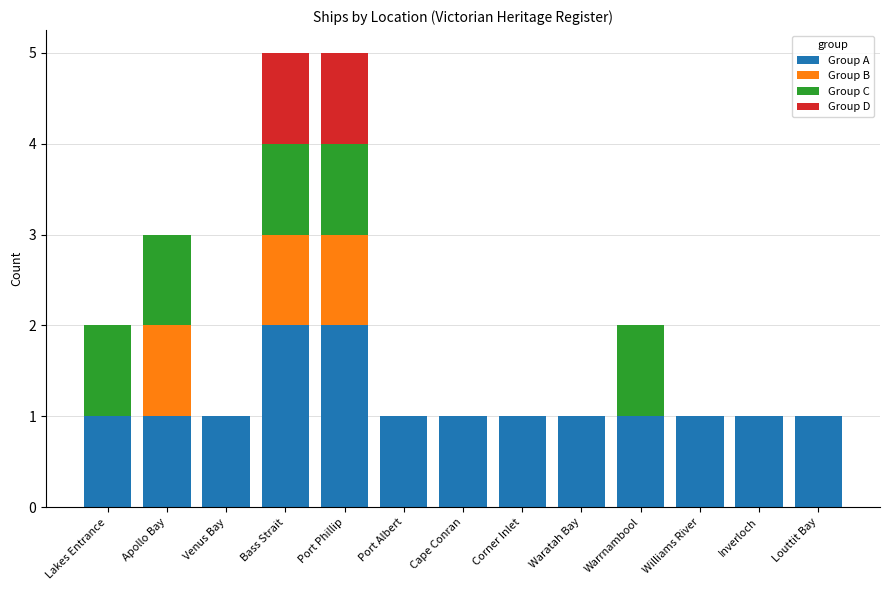

The Group A series shows 2 at Williams River. True or false?

False